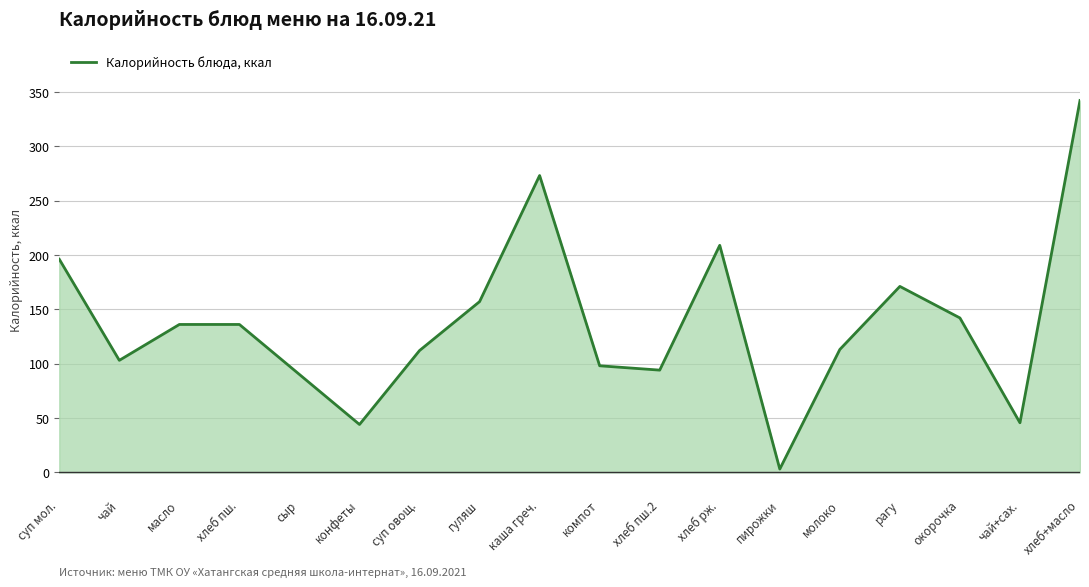

What position from the left is чай+сах.?

17